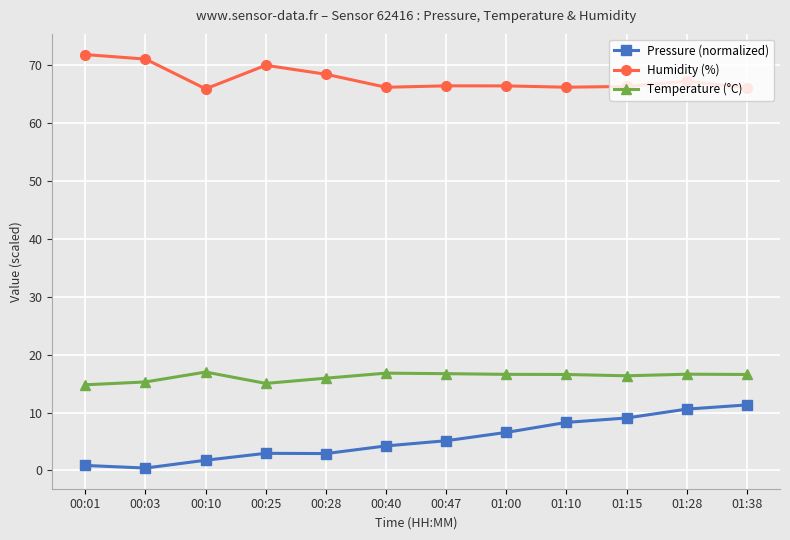

What is the spread (max minus min) of values at 00:25?

67.0